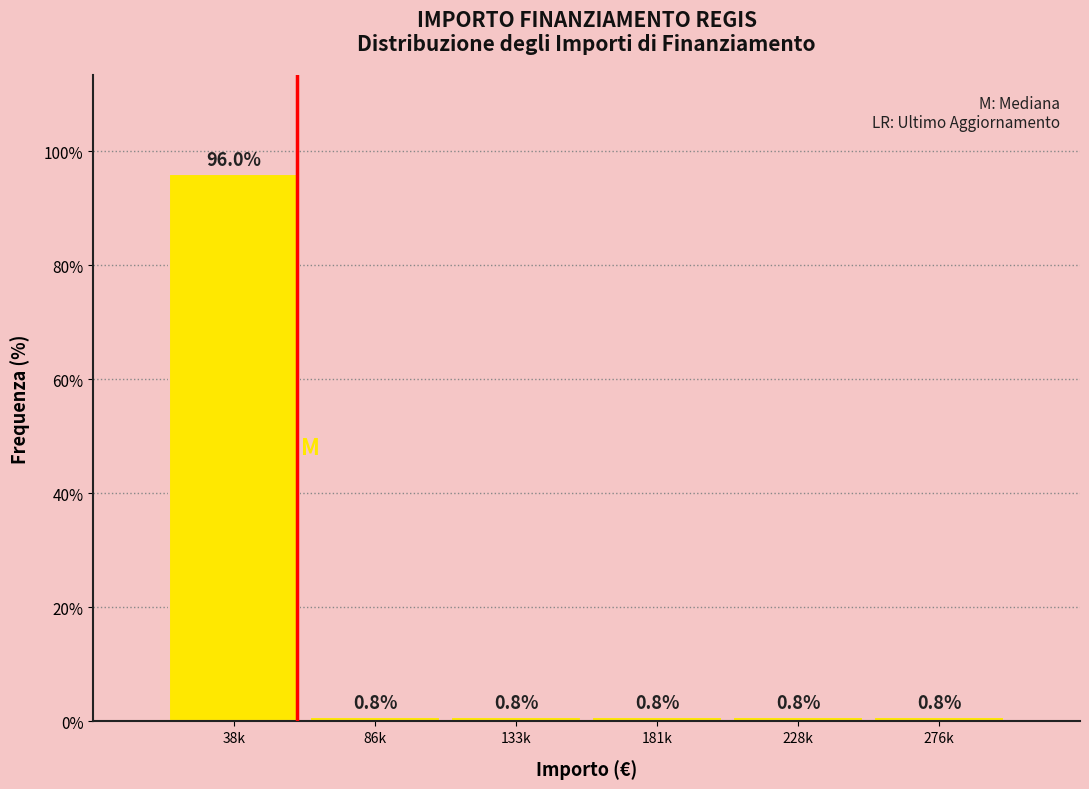

Reading left to right, what are all the values shown in this chart?

96.0	0.8	0.8	0.8	0.8	0.8